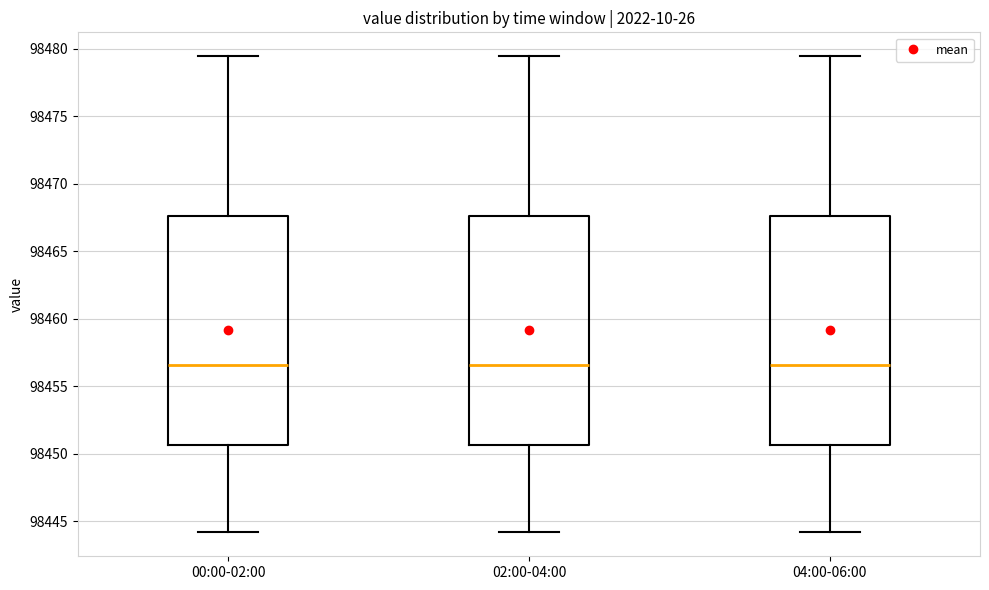

Reading left to right, read every box against the y-axis: the position of its median line, the range the box covers, and the ends of its whiskers. The values are not printed on the chart, so give them approximately, as read against the axis.

00:00-02:00: median 98456.5, box 98450.5 to 98467.5, whiskers 98444.0 to 98479.5
02:00-04:00: median 98456.5, box 98450.5 to 98467.5, whiskers 98444.0 to 98479.5
04:00-06:00: median 98456.5, box 98450.5 to 98467.5, whiskers 98444.0 to 98479.5